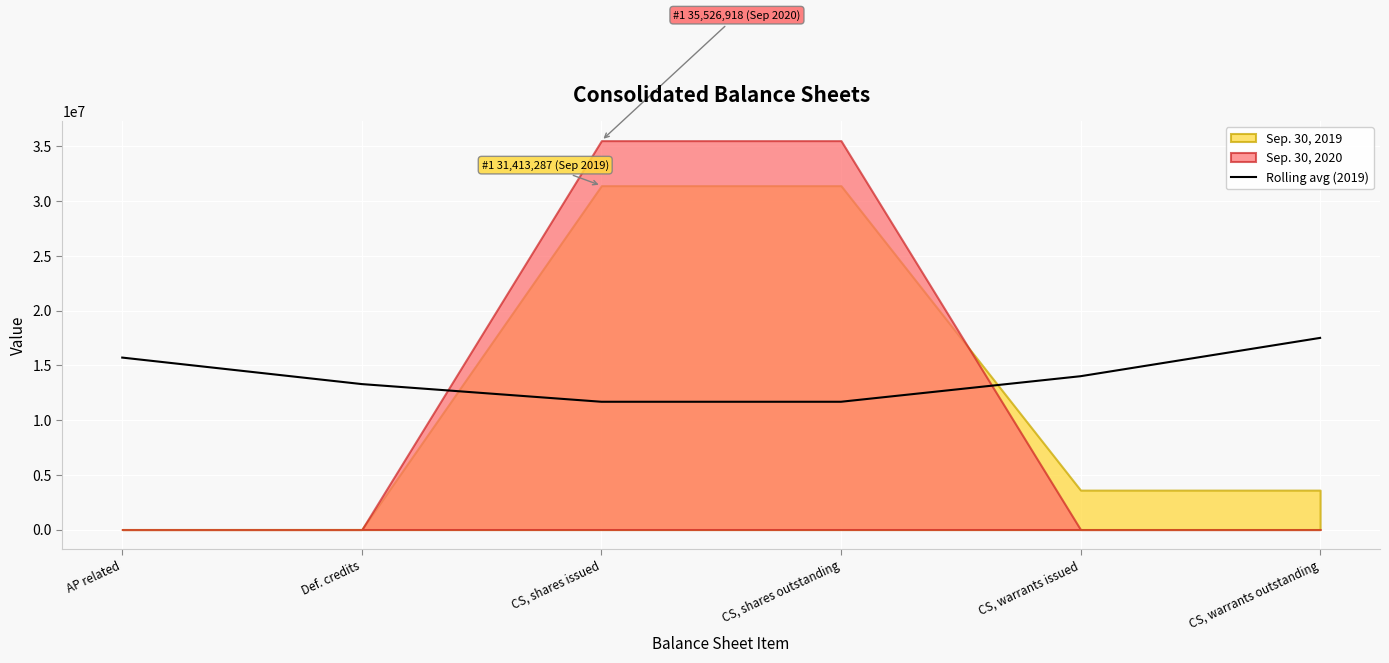

Where does the data first go above 14006846?

AP related